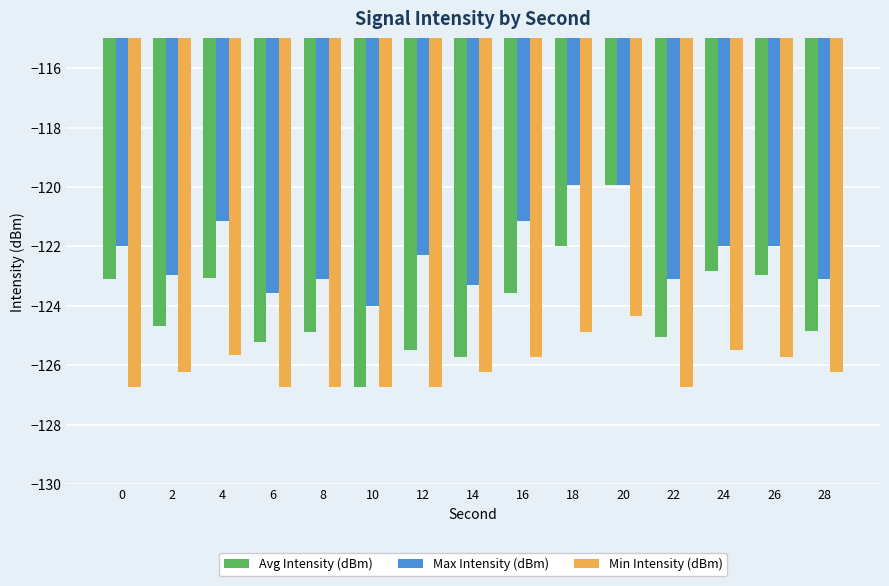

What is the total value across all series at 26?

-370.7